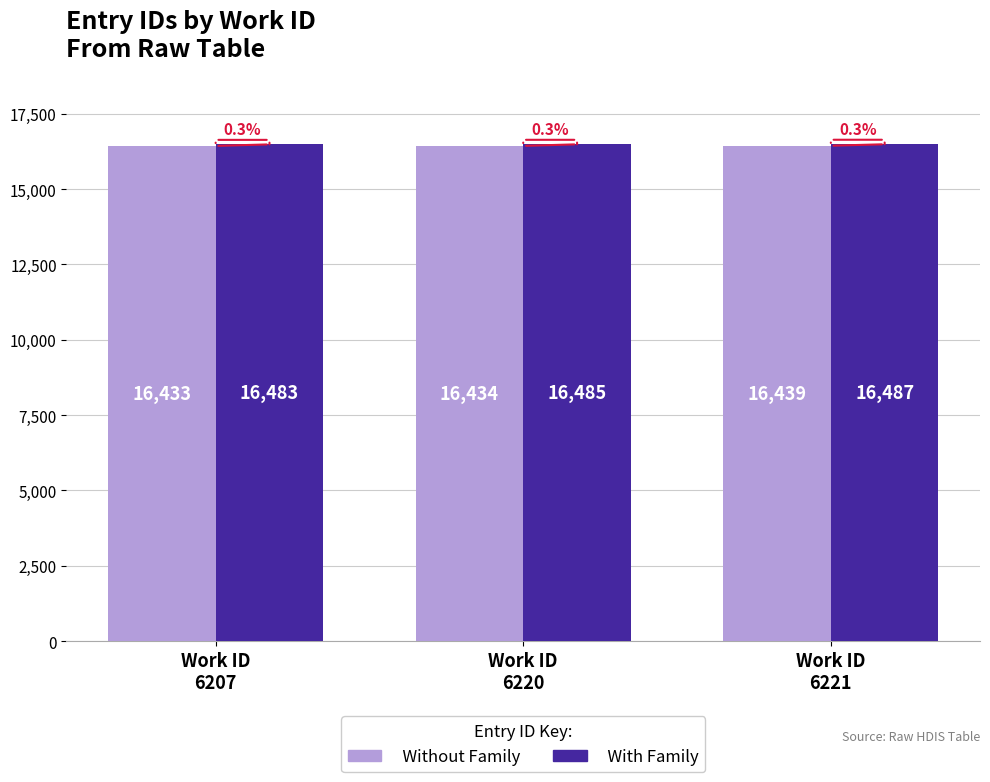

Is it true that With Family equals 24333 at Work ID
6221?

False